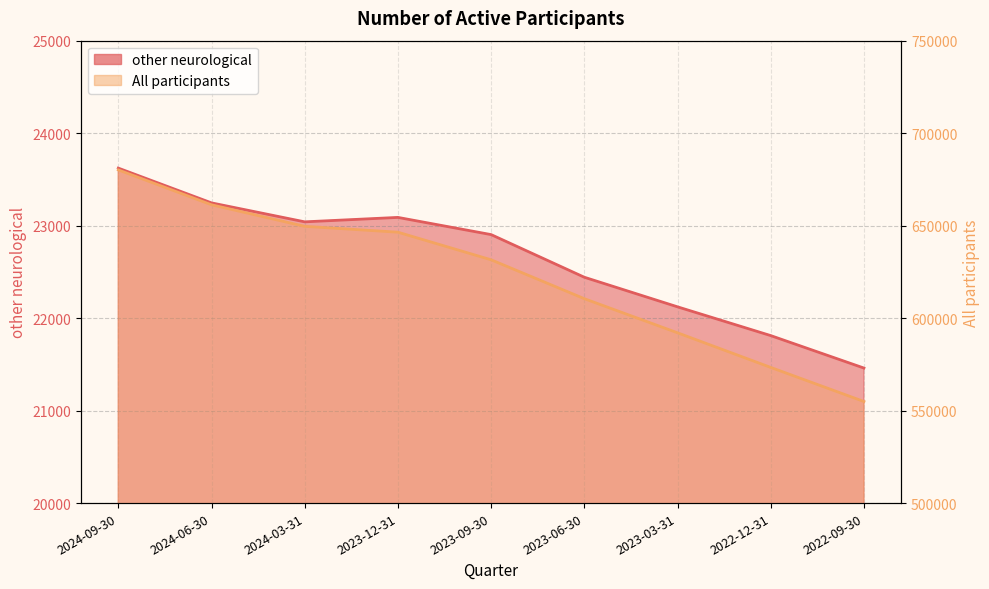

What is the difference between the second highest and second lowest values in the other neurological series?

1435